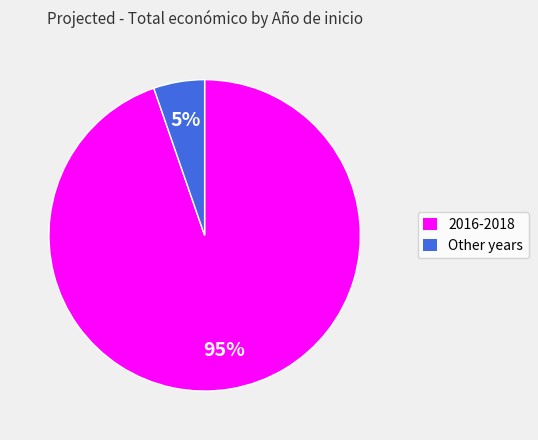

To the nearest percent, what is the average slice percentage?

50%